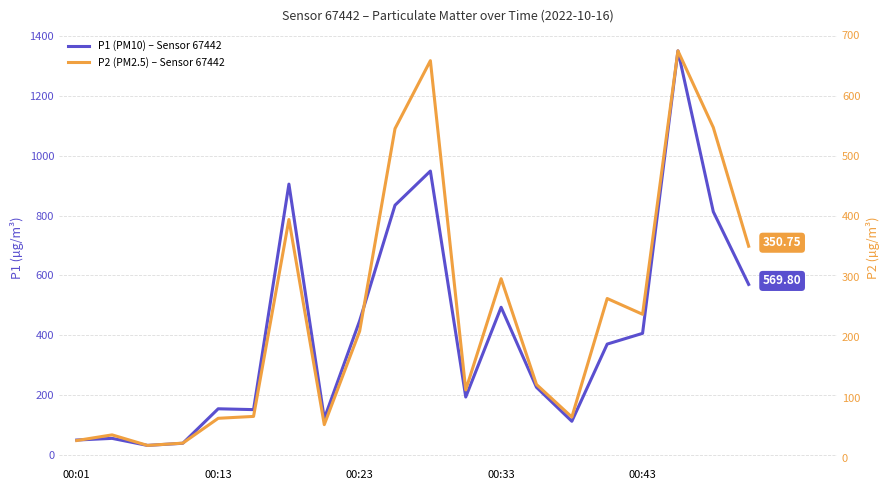

Count the number of categories in the chart.

20